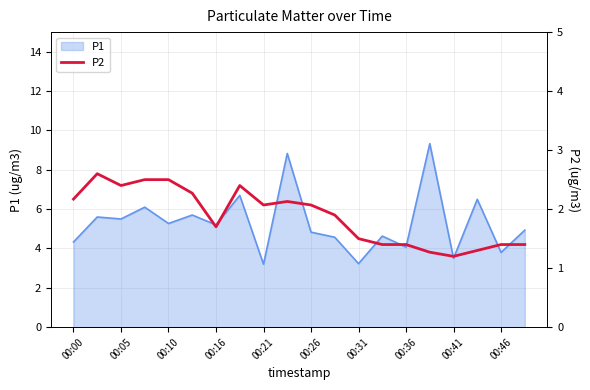

Reading right to left, extract all data points from this chart.

1.4	1.4	1.3	1.2	1.3	1.4	1.4	1.5	1.9	2.1	2.1	2.1	2.4	1.7	2.3	2.5	2.5	2.4	2.6	2.2